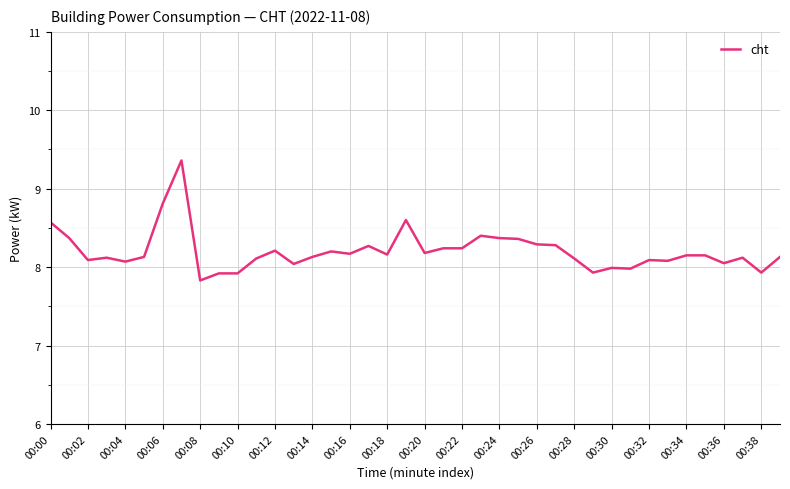

What is the difference between the maximum and minimum values?

1.5